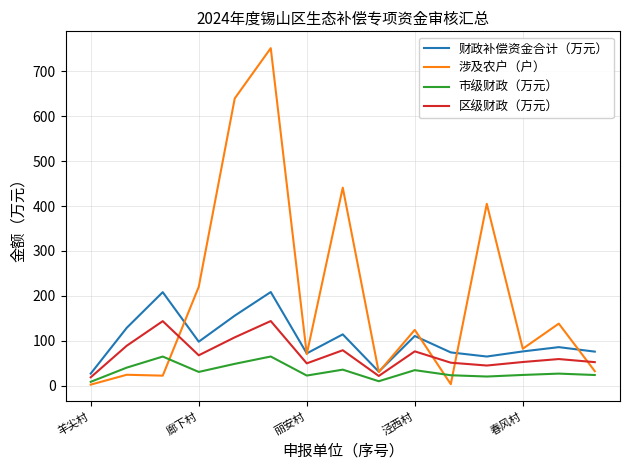

What is the highest value of the 区级财政（万元） series?

143.7